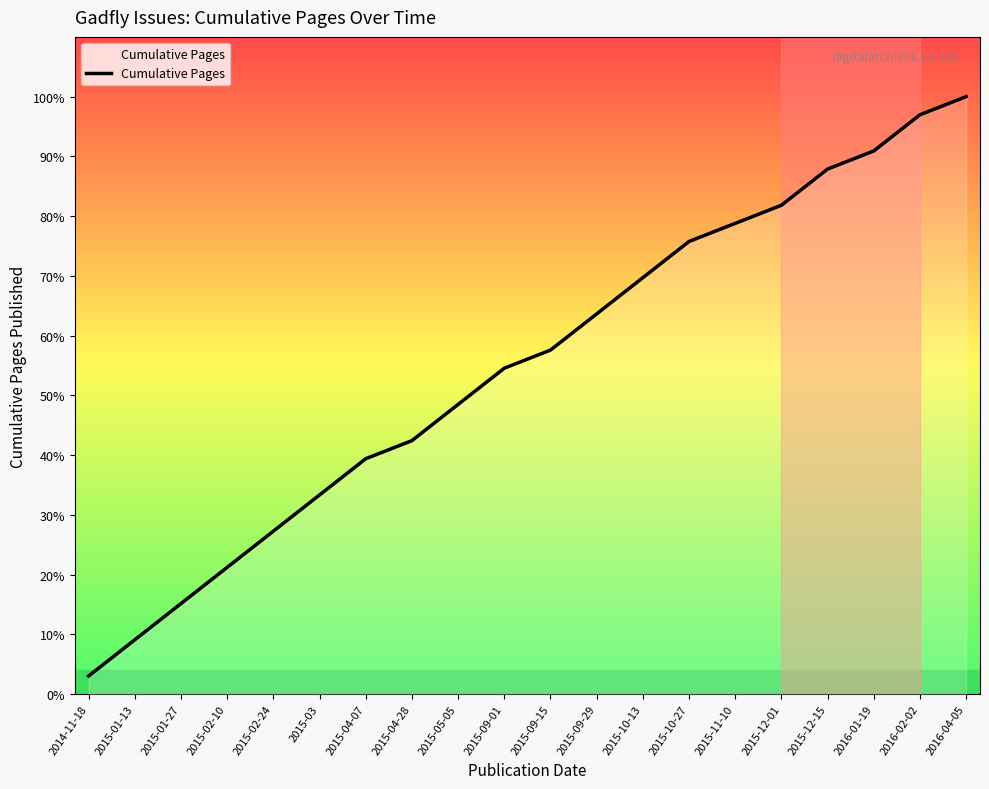

Reading right to left, what are all the values shown in this chart?

132	128	120	116	108	104	100	92	84	76	72	64	56	52	44	36	28	20	12	4